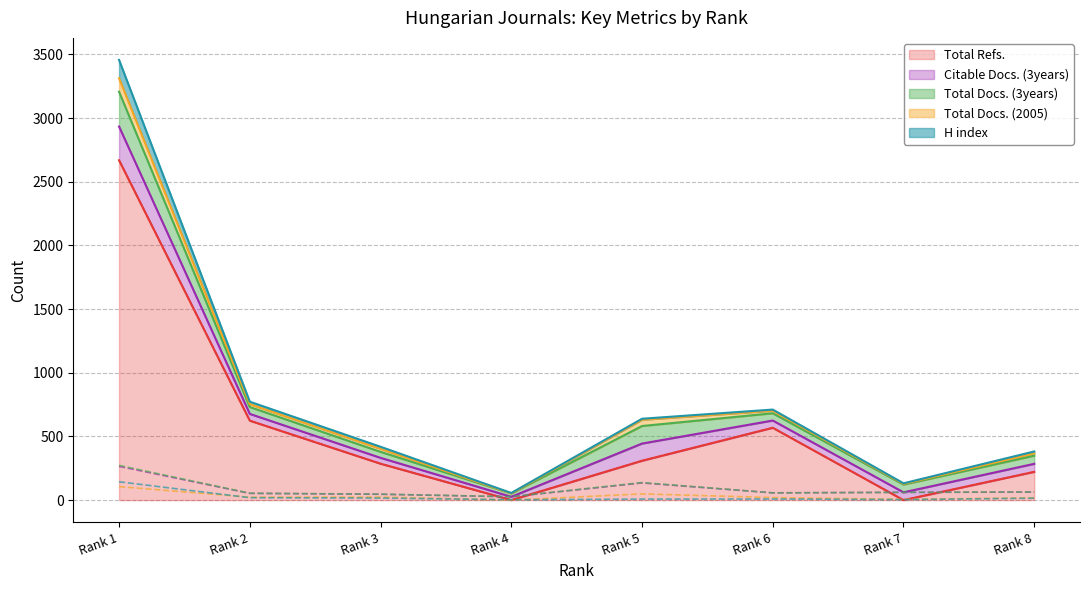

Which series changed the most between Rank 3 and Rank 4?

Total Refs.